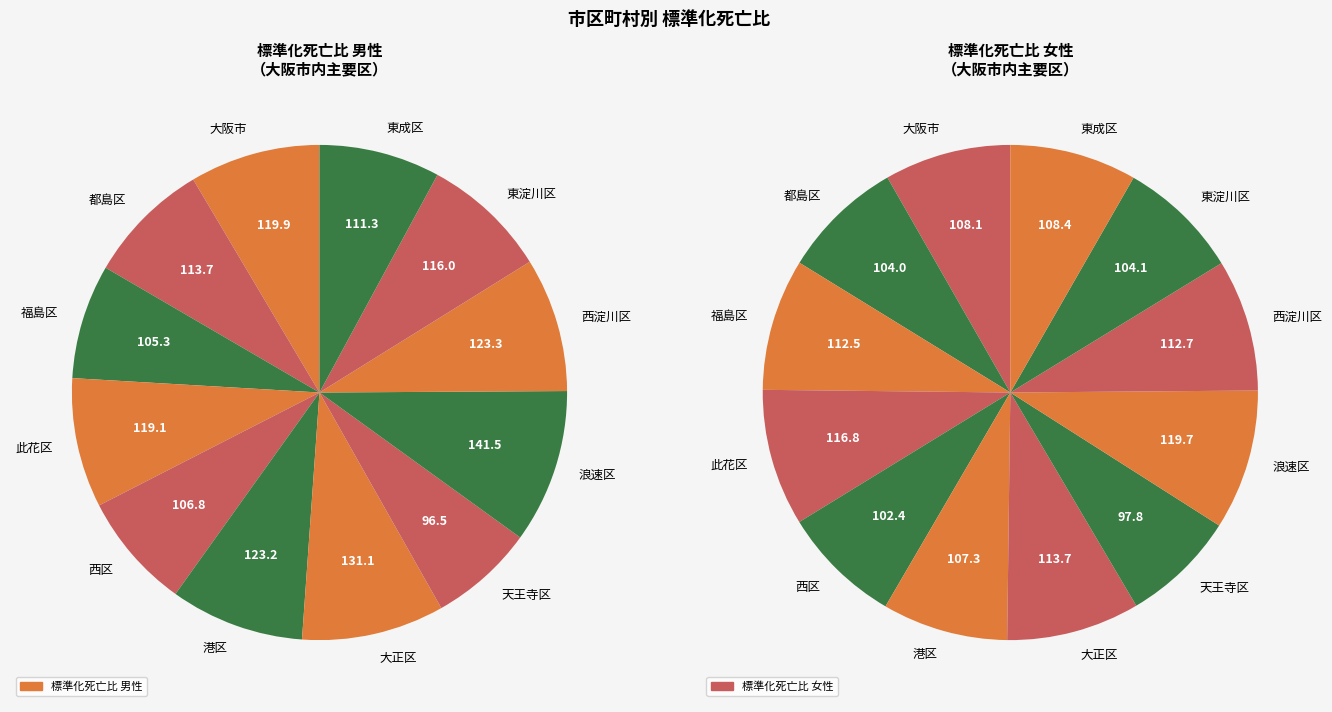

The 東成区 slice represents 1% of the pie. True or false?

False